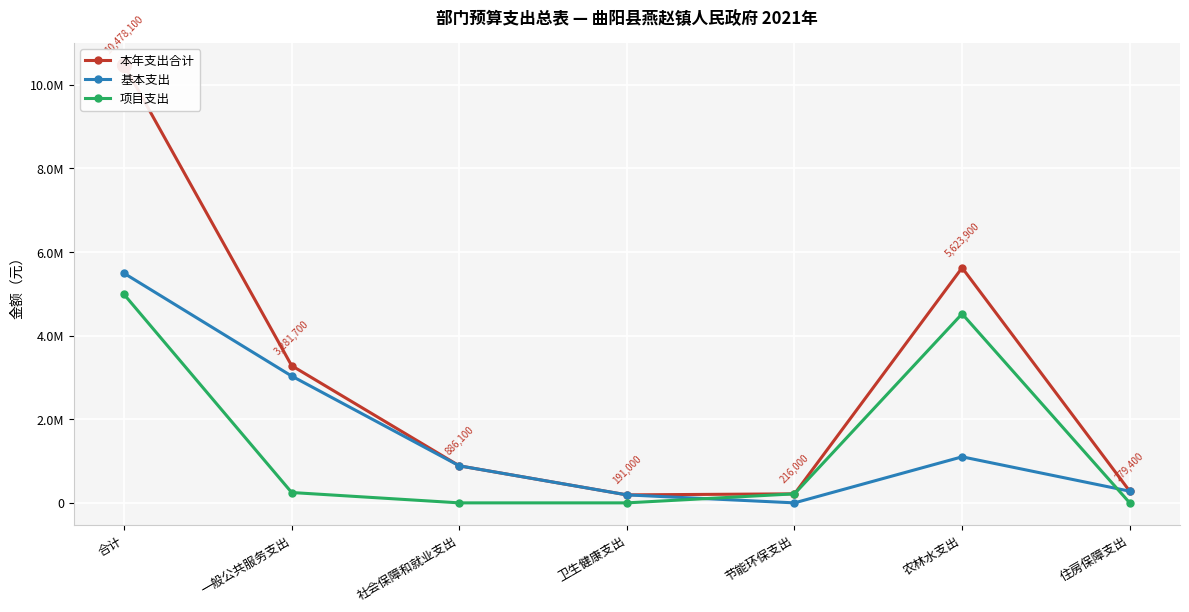

At which category does 基本支出 reach its first local peak?

农林水支出